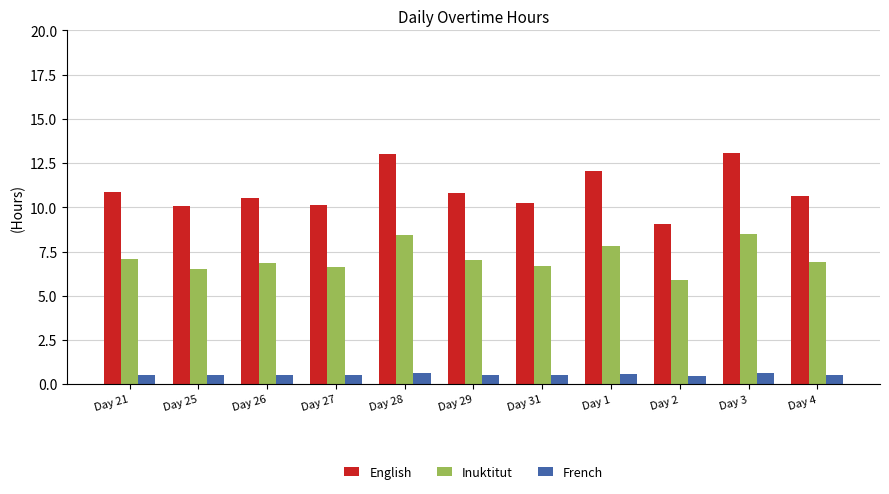

List the series in order of their overall mean, lowest first.

French, Inuktitut, English